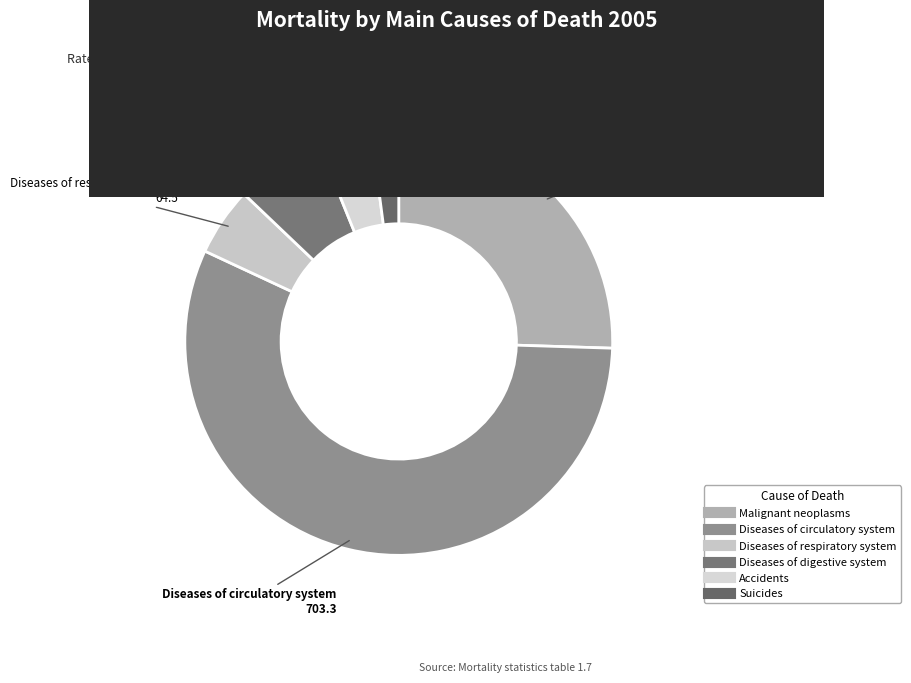

Is the sum of Diseases of digestive system and Diseases of respiratory system greater than half?

No